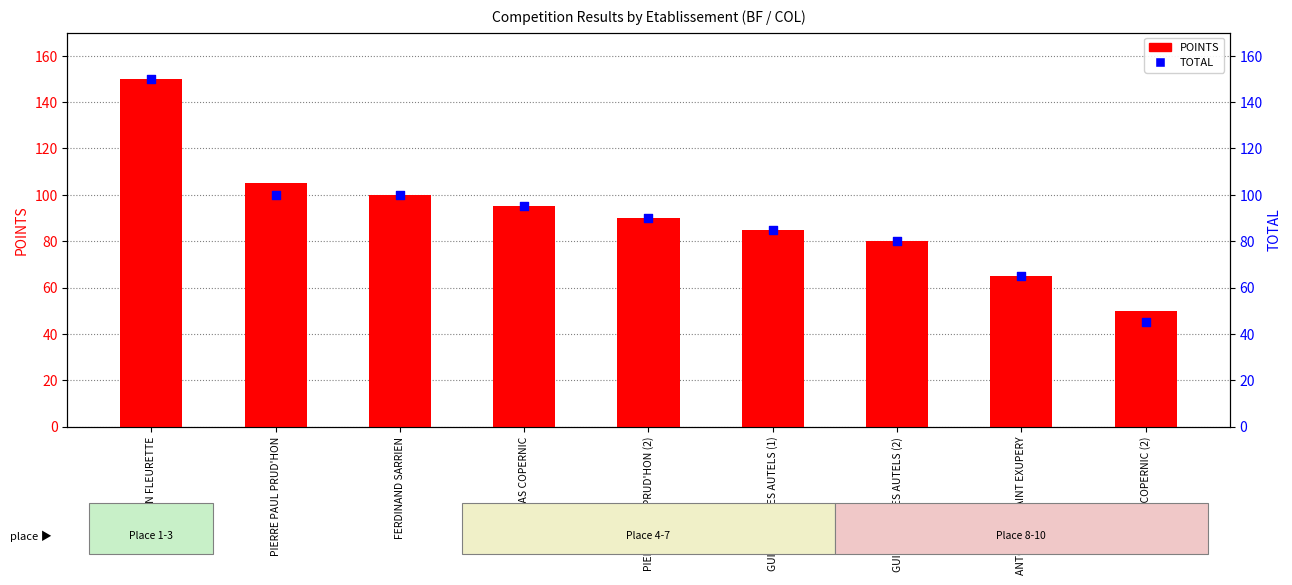

What is the total value across all series at ANTOINE DE SAINT EXUPERY?

130